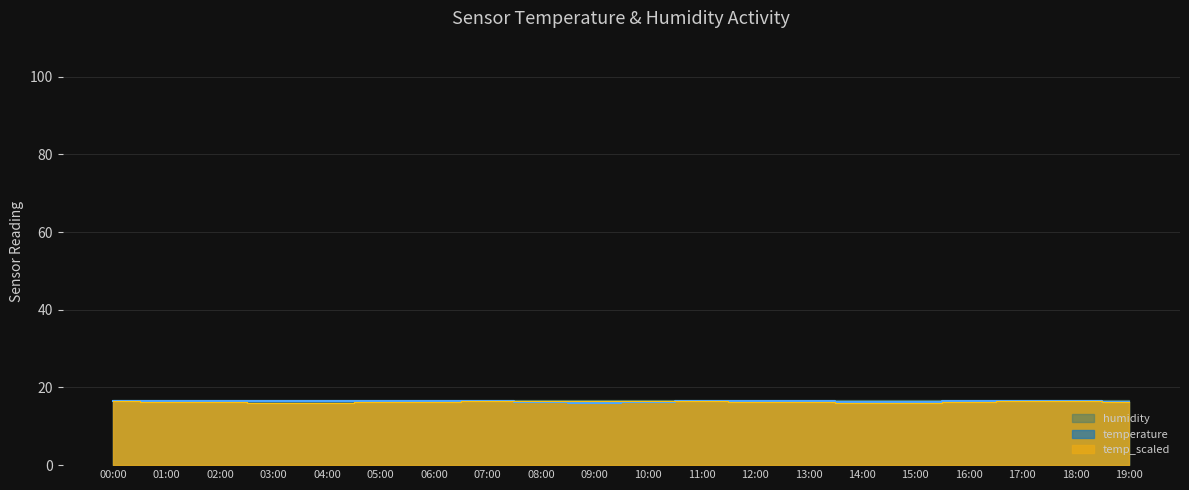

The temperature series shows 7.9 at 02:00. True or false?

False